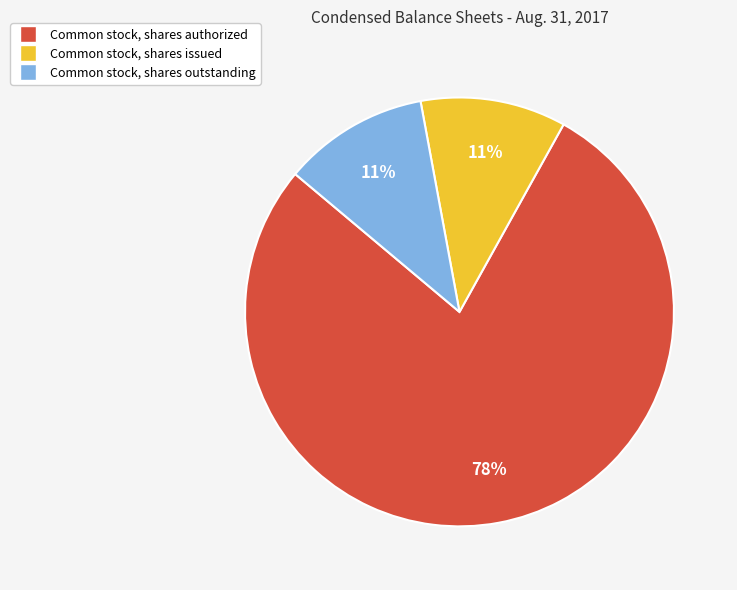

Is there any slice that represents more than half of the pie?

Yes